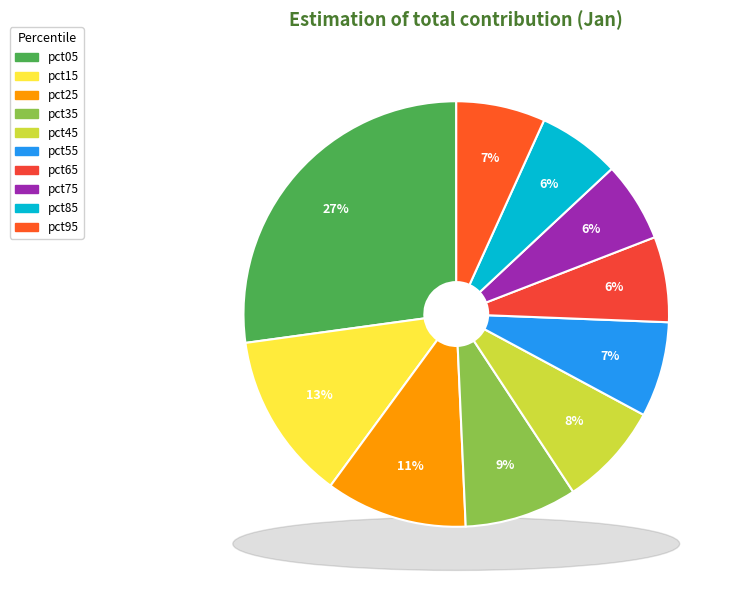

Is it true that pct95 is 7% of the pie?

True